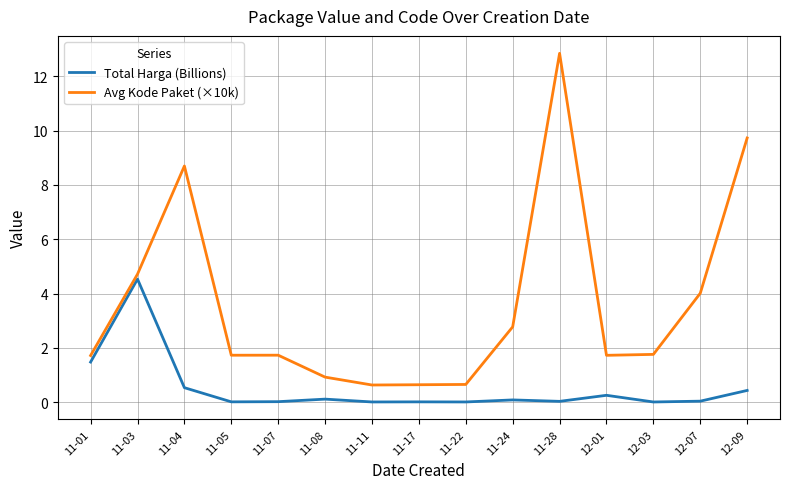

List the series in order of their overall mean, lowest first.

Total Harga (Billions), Avg Kode Paket (×10k)